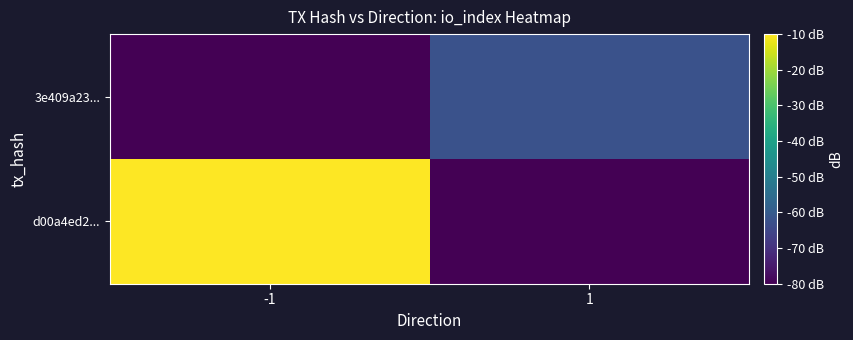

Rank the series by their average value, from highest to lowest.

d00a4ed2..., 3e409a23...